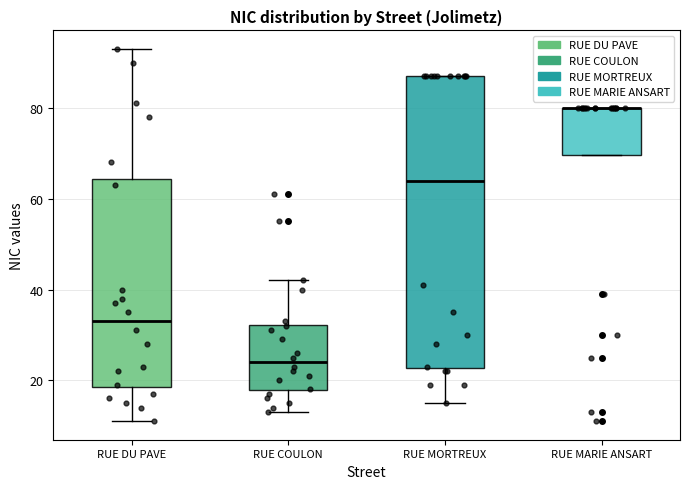

Which box is the tallest, from its lower edge to its upper edge?

RUE MORTREUX